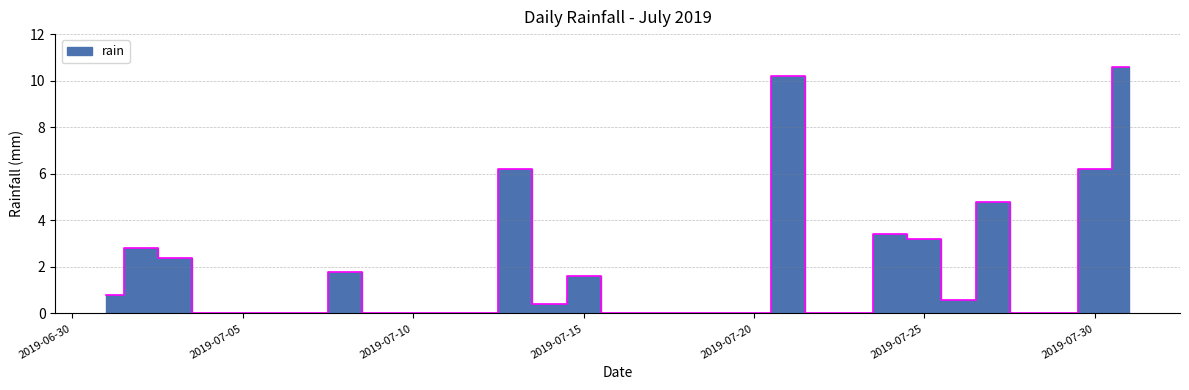

Which label corresponds to the smallest value in the chart?

2019-07-04